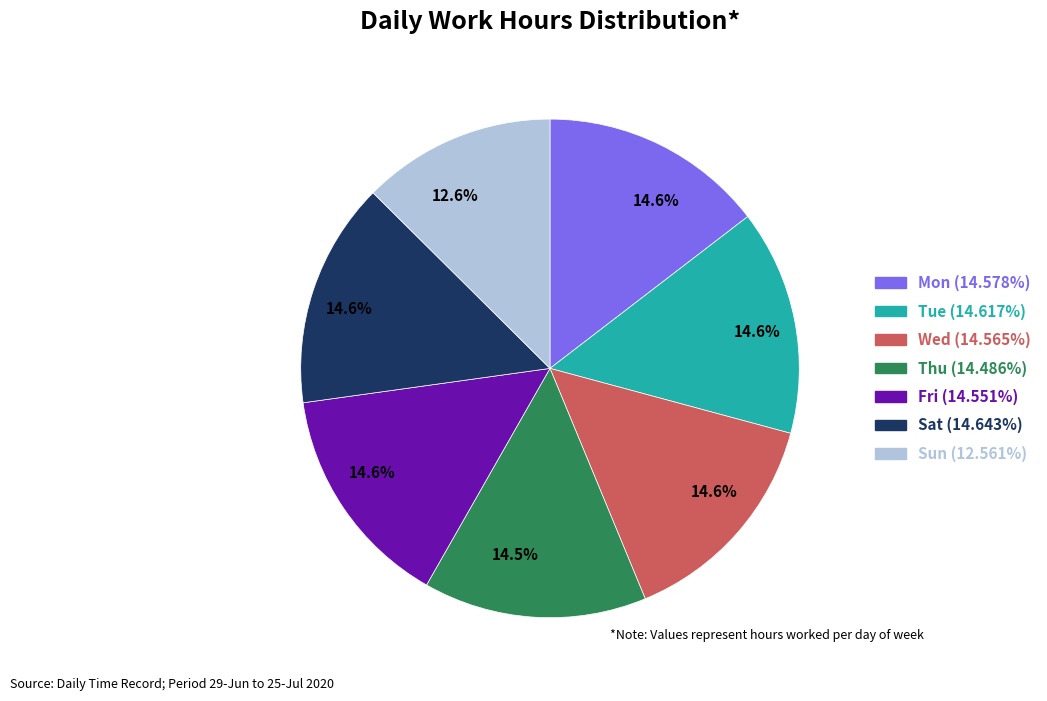

Does any single category account for the majority?

No